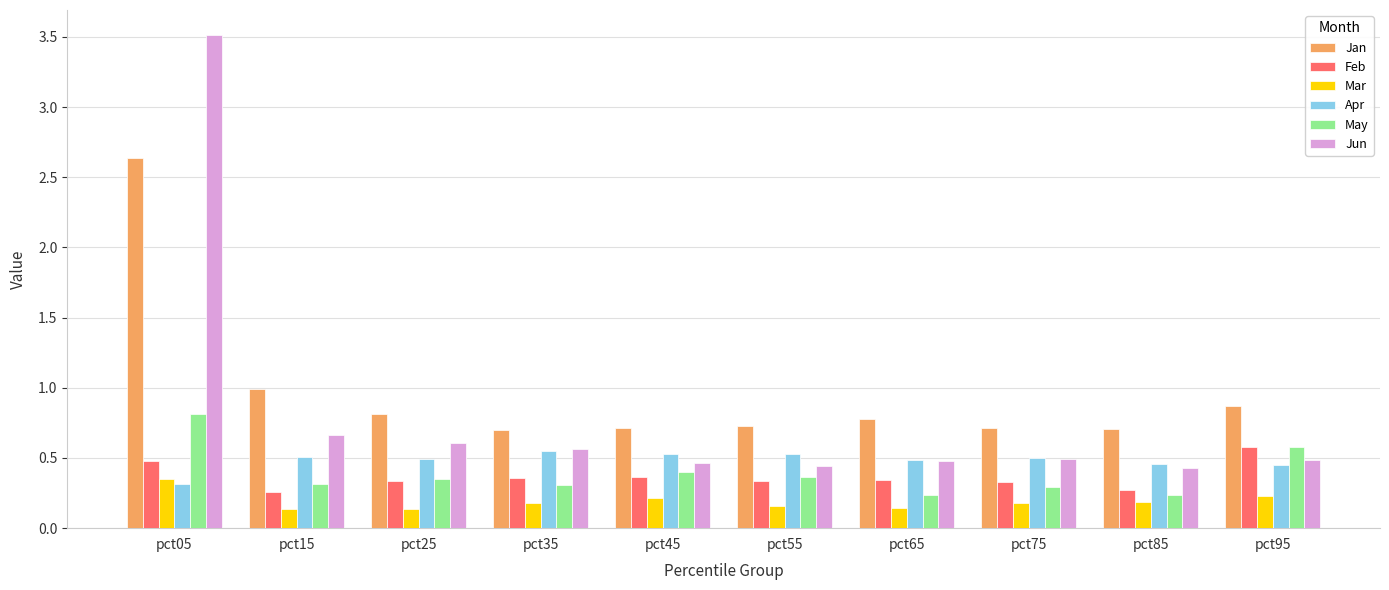

What is the sum of the Jun values at pct75 and pct45?

1.0